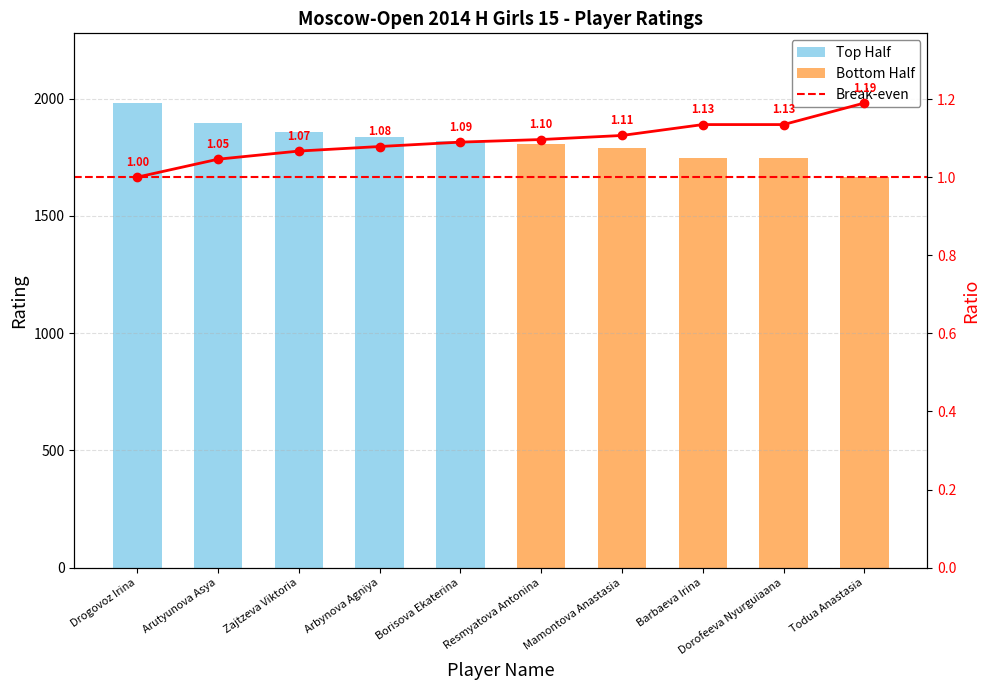

What is the sum of the values at Todua Anastasia and Dorofeeva Nyurguiaana?

2.3